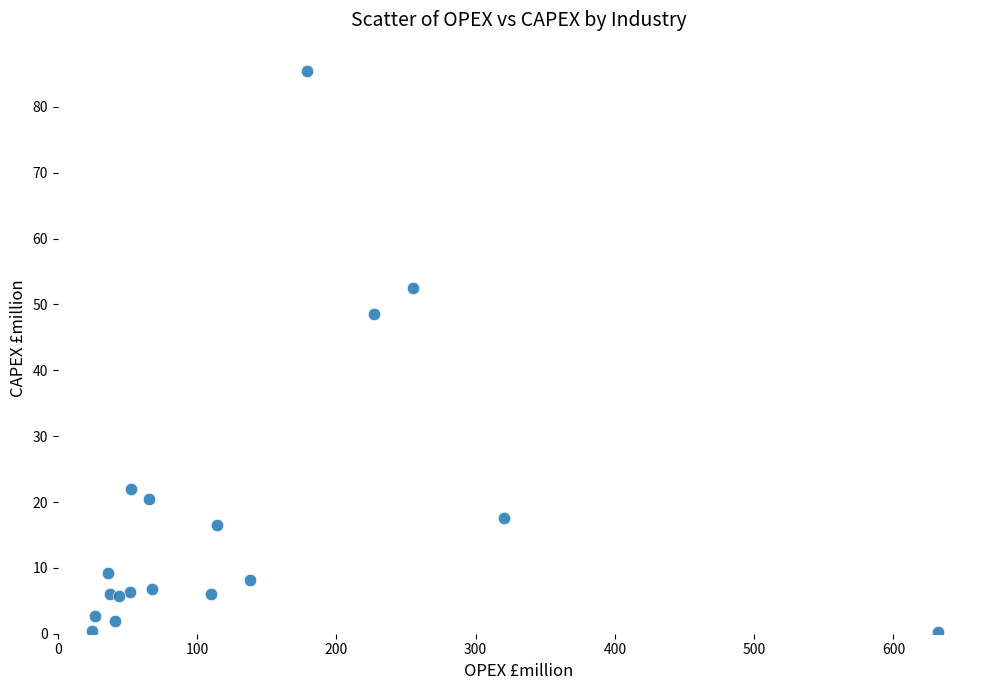

What Y value in the scatter plot is closest to 42?

48.6